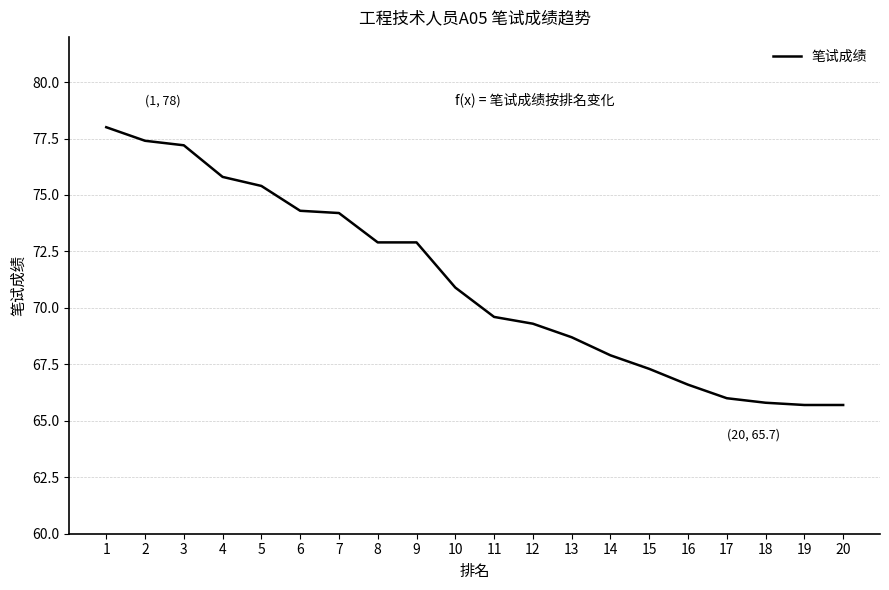

True or false: the data shows 72.9 at 8.

True